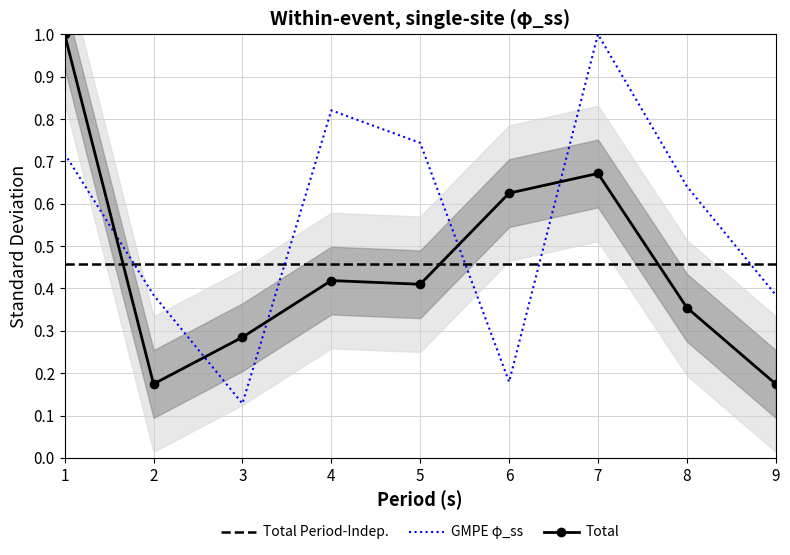

What are all the series names shown in the legend?

Total Period-Indep., GMPE φ_ss, Total